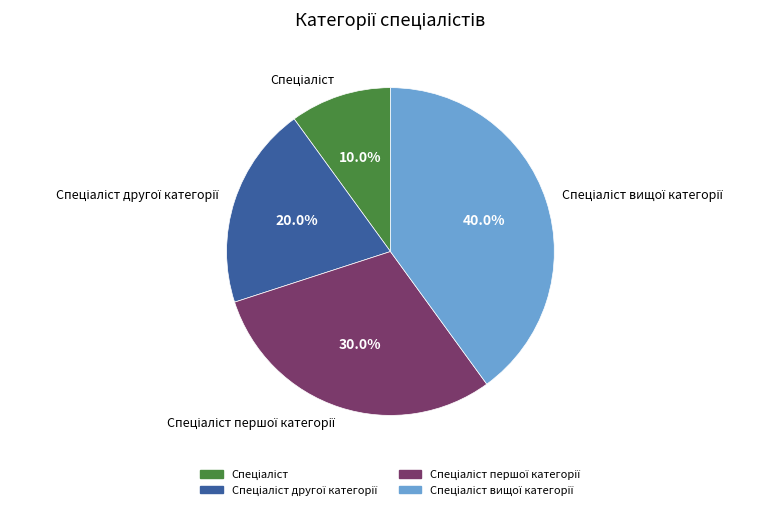

Is there any slice that represents more than half of the pie?

No